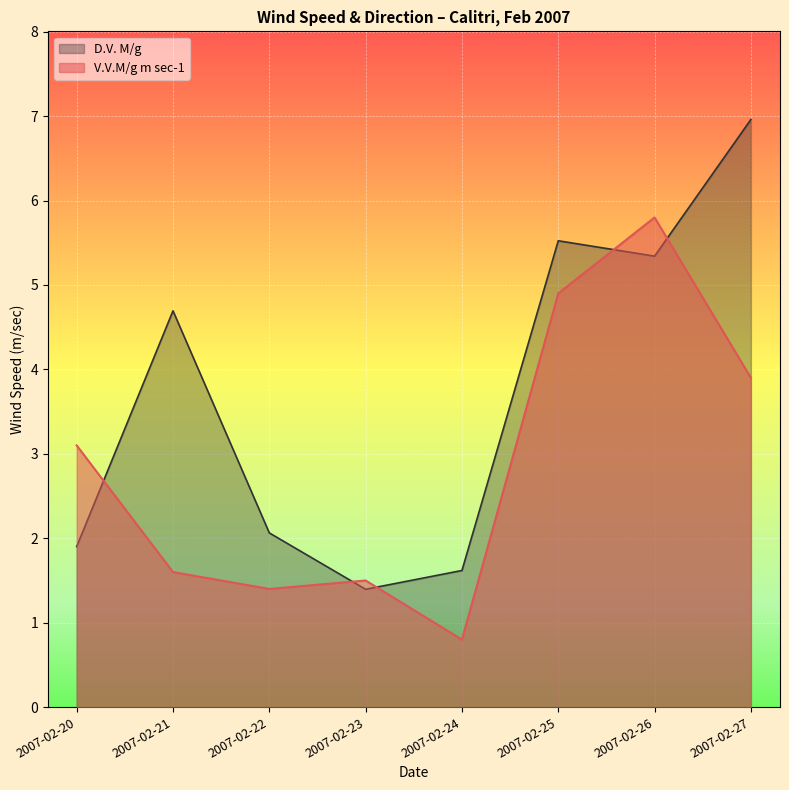

The D.V. M/g series shows 1.0 at 2007-02-24. True or false?

False